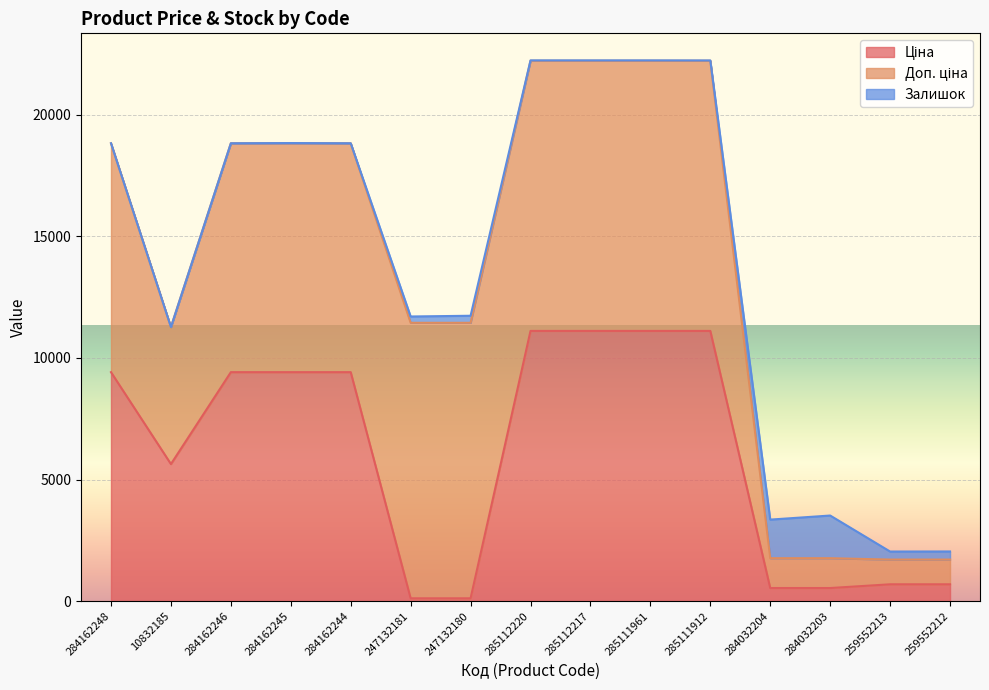

What is the difference between the maximum and minimum values in the Доп. ціна series?

10316.2